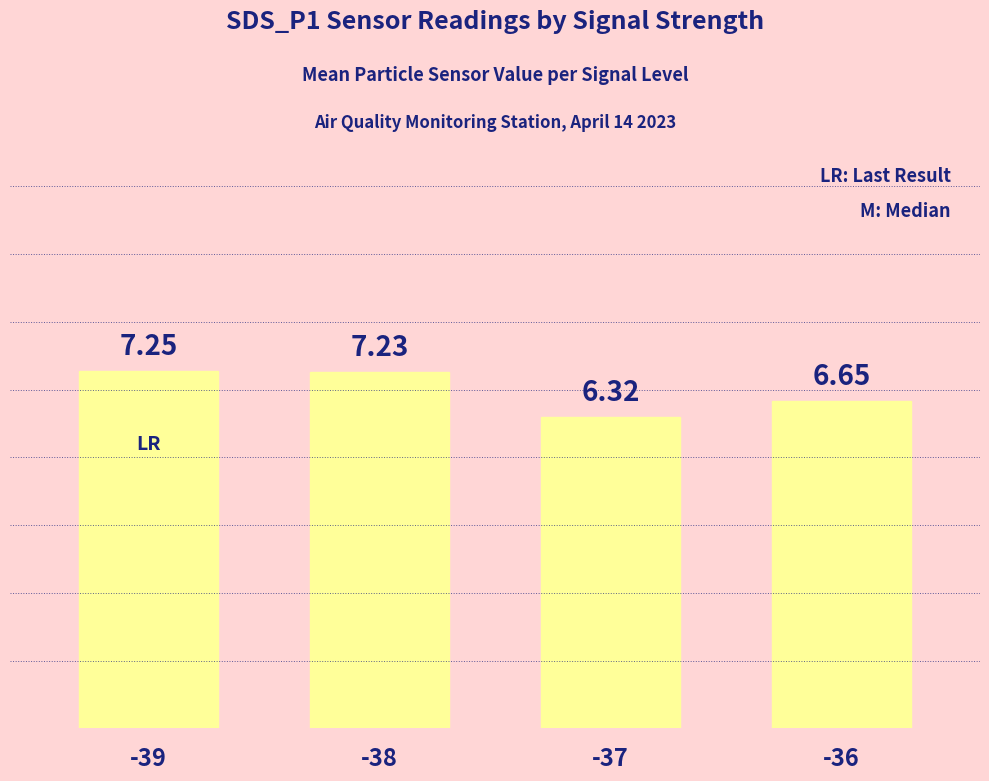

How many data points are less than 7?

2